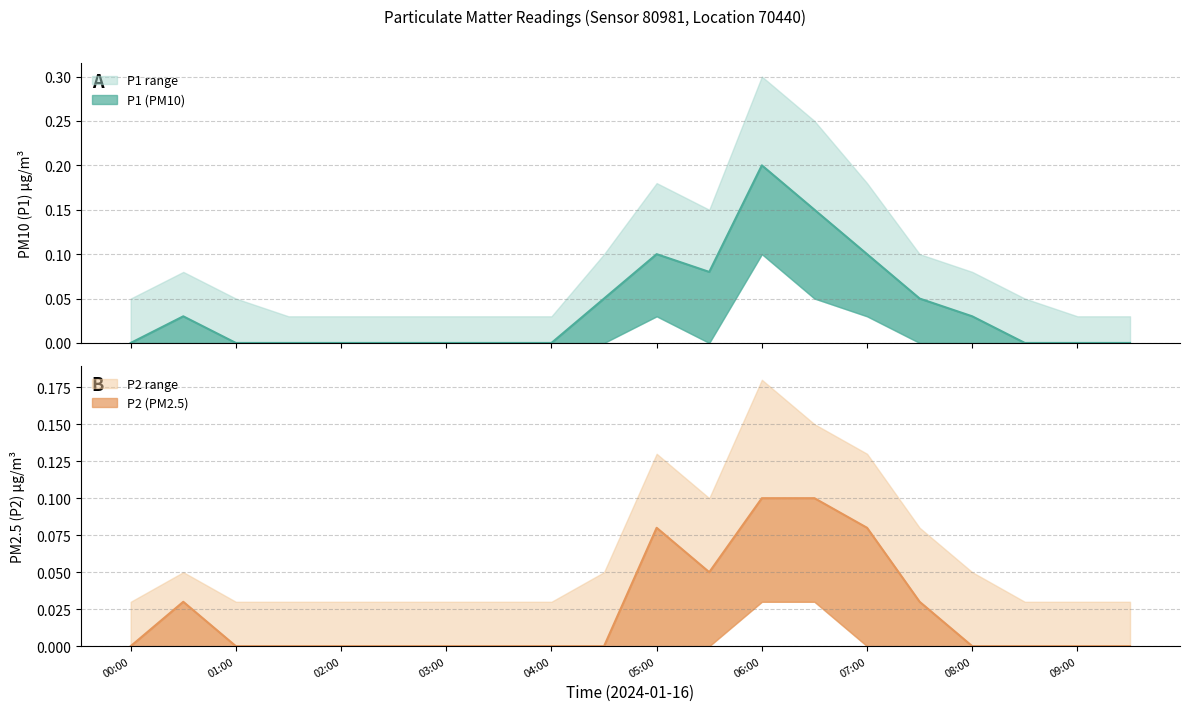

At which category does P1 reach its first local peak?

00:30